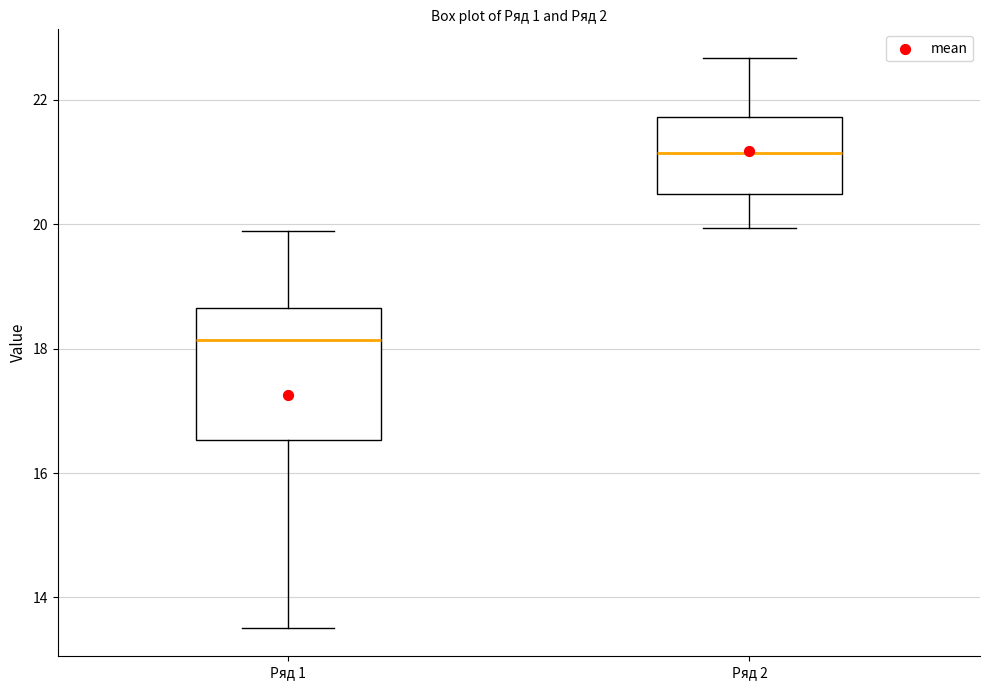

Reading left to right, transcribe this box plot: for each box, give where its median line is, the range the box spans, and where its two whiskers end, as read against the y-axis. The values are not printed on the chart, so give them approximately, as read against the axis.

Ряд 1: median 18.2, box 16.6 to 18.6, whiskers 13.6 to 19.8
Ряд 2: median 21.2, box 20.4 to 21.8, whiskers 20.0 to 22.6